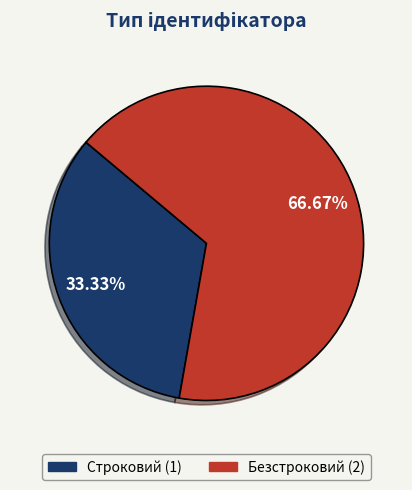

To the nearest percent, what percentage of the pie is Безстроковий?

67%